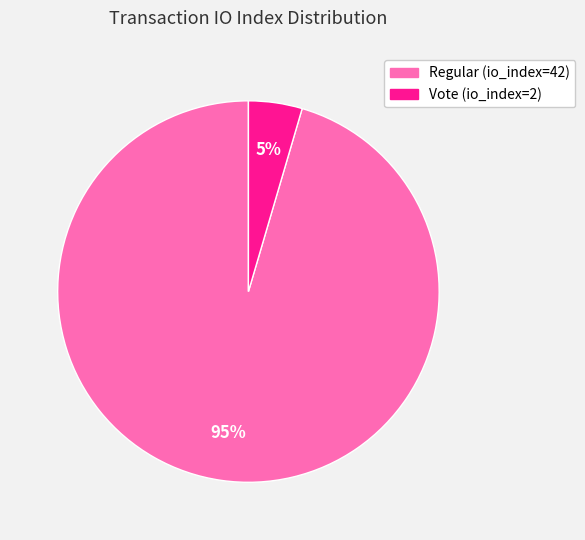

What is the largest slice in the pie chart?

Regular (io_index=42)